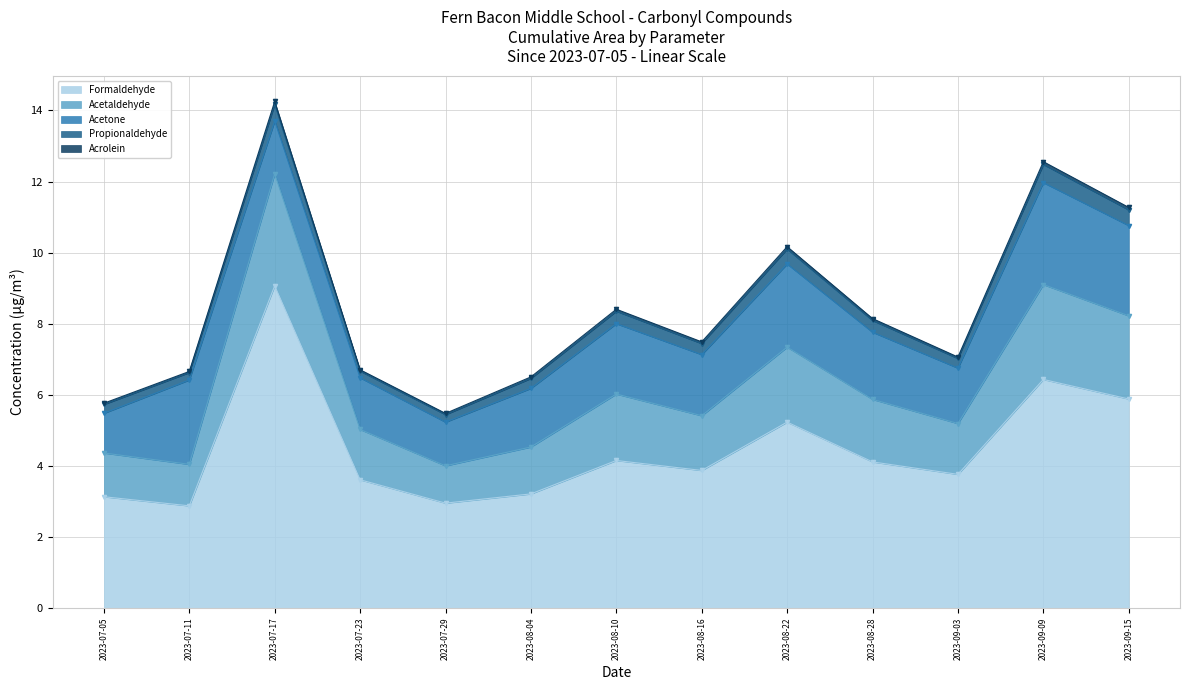

What is the difference between the Acetone values at 2023-08-28 and 2023-07-05?

0.8